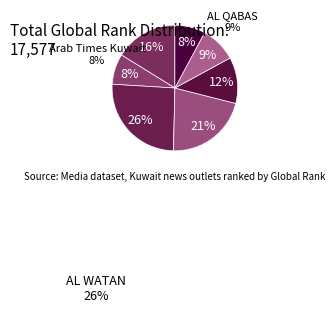

To the nearest percent, what is the average slice percentage?

14%